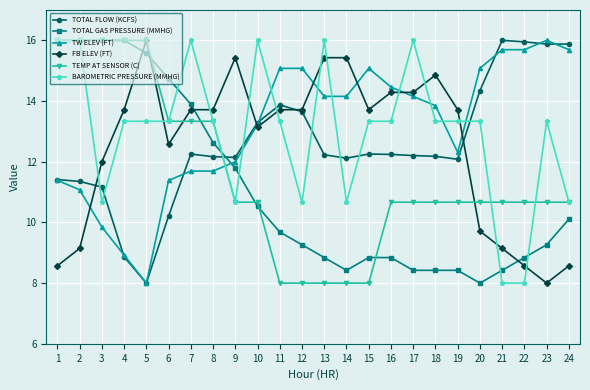

How many times do TEMP AT SENSOR (C) and TW ELEV (FT) cross each other?

1